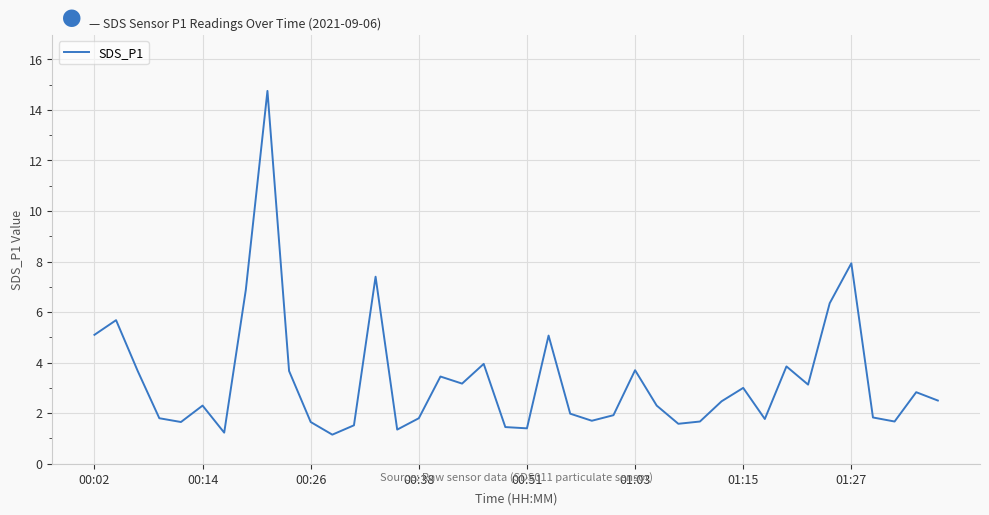

What is the greatest value displayed?

14.8